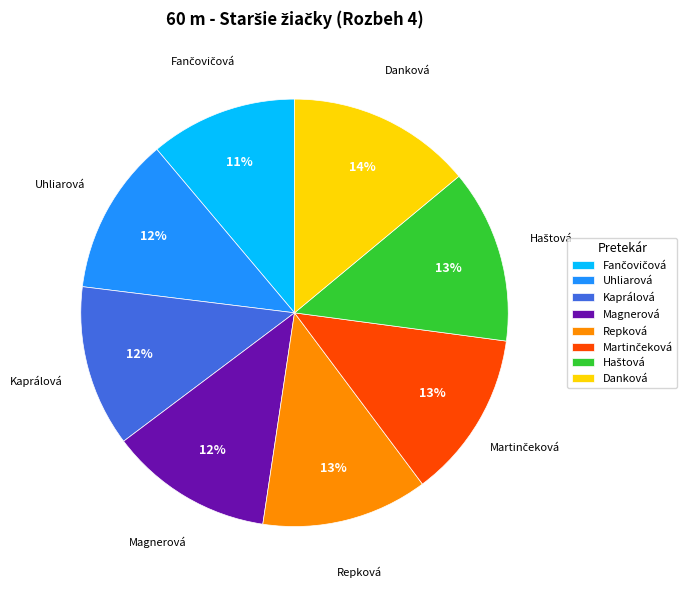

To the nearest percent, what is the difference between the largest and smallest slice percentages?

3%